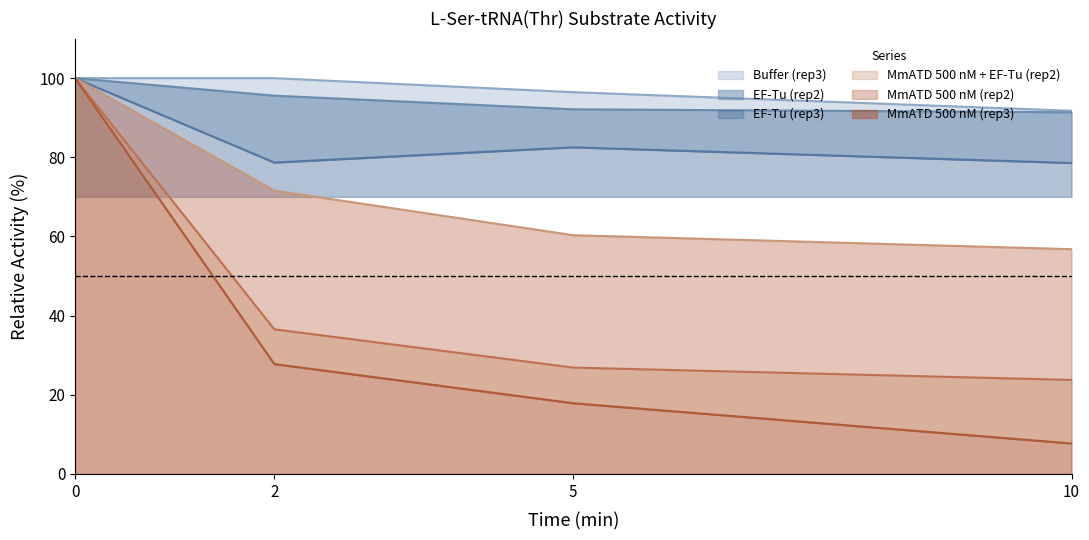

Between 2 and 0, which is larger?

2